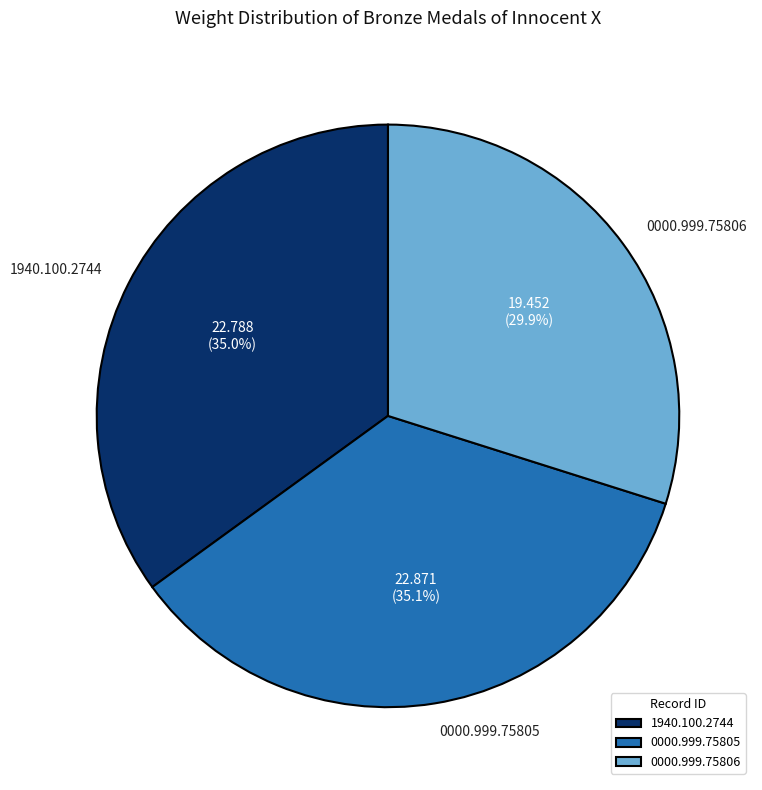

Combined, do 0000.999.75805 and 1940.100.2744 account for over 50%?

Yes